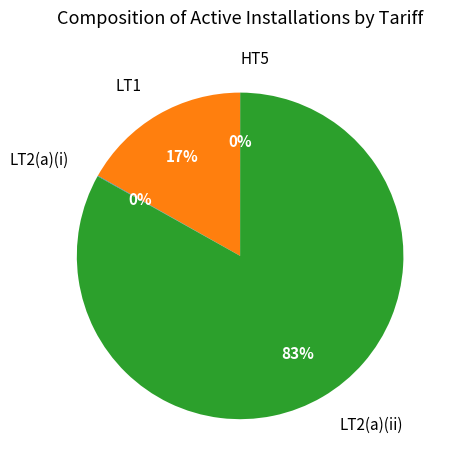

Is it true that LT2(a)(ii) is 83% of the pie?

True